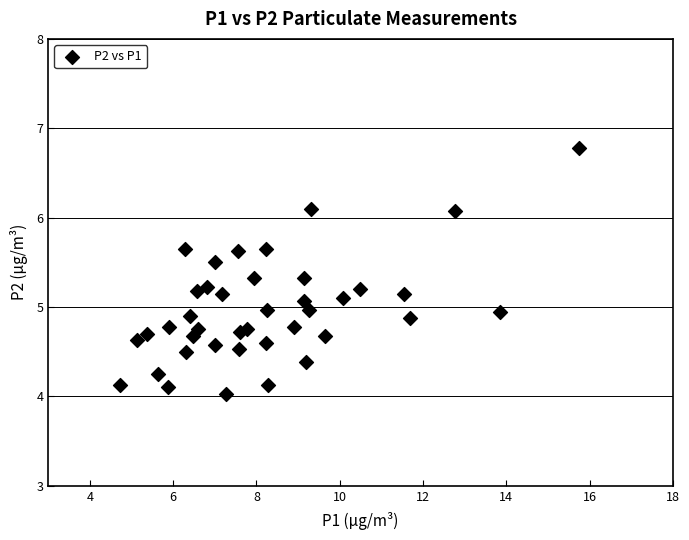

What is the range of X values (max minus min)?

11.0